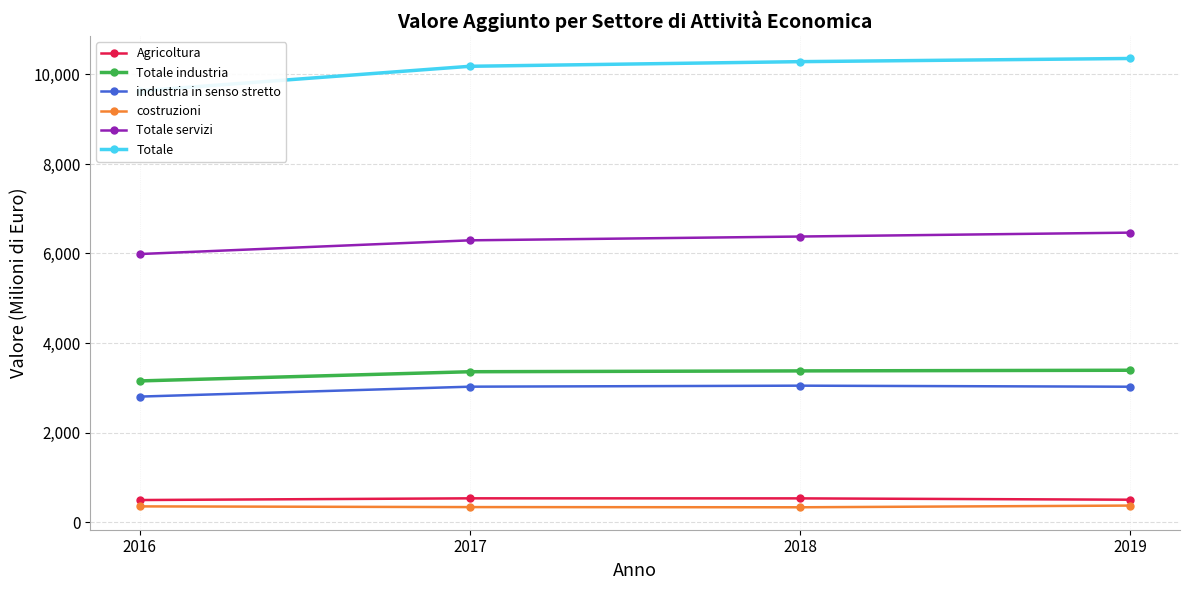

Which series has the widest spread of values?

Totale